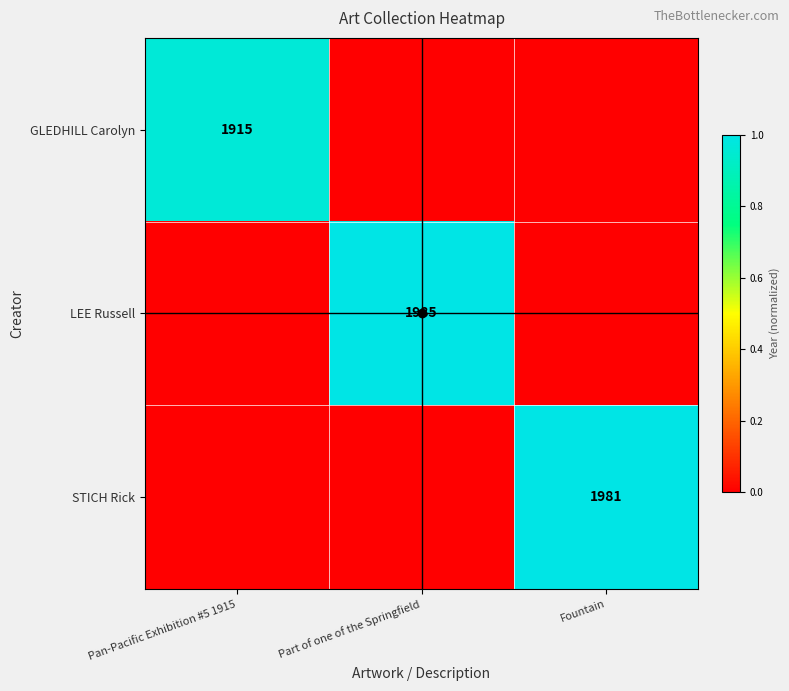

Is it true that GLEDHILL Carolyn equals 1915 at Pan-Pacific Exhibition #5 1915?

True